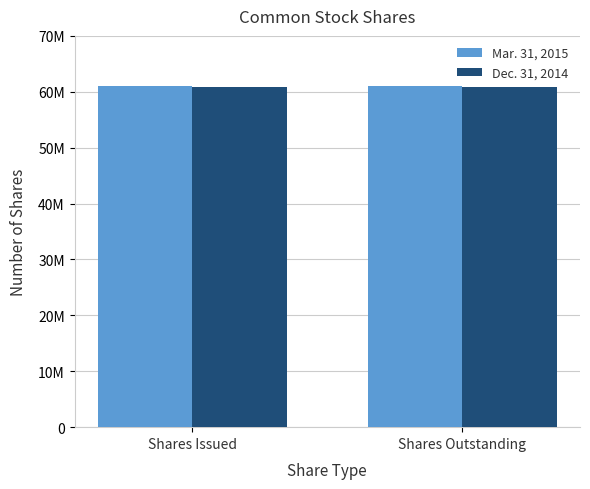

Rank the series at Shares Outstanding from highest to lowest value.

Mar. 31, 2015, Dec. 31, 2014